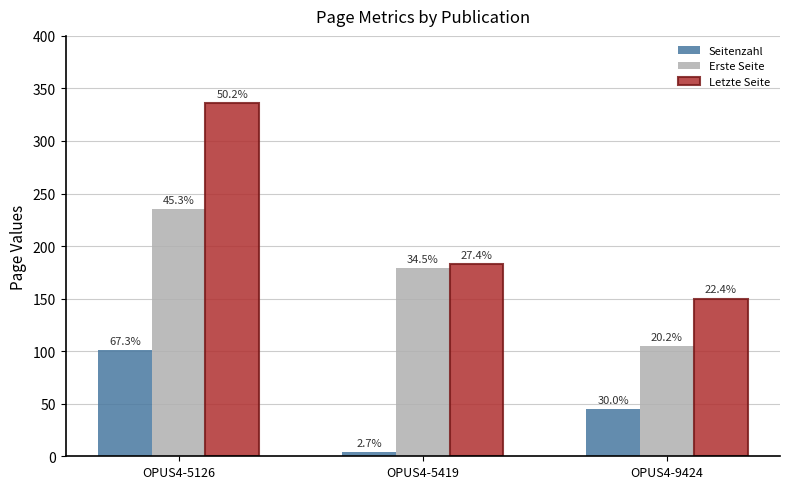

What are all the series names shown in the legend?

Seitenzahl, Erste Seite, Letzte Seite